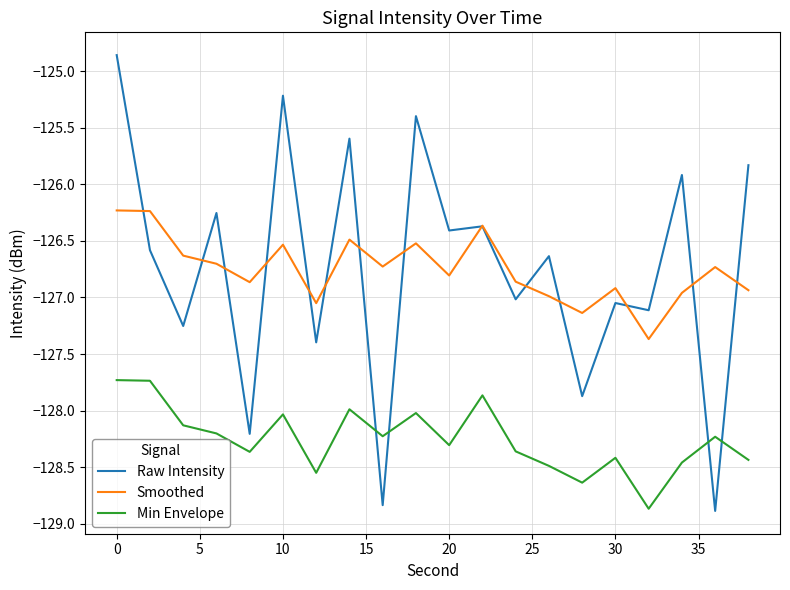

List the series in order of their peak value, highest first.

Raw Intensity, Smoothed, Min Envelope